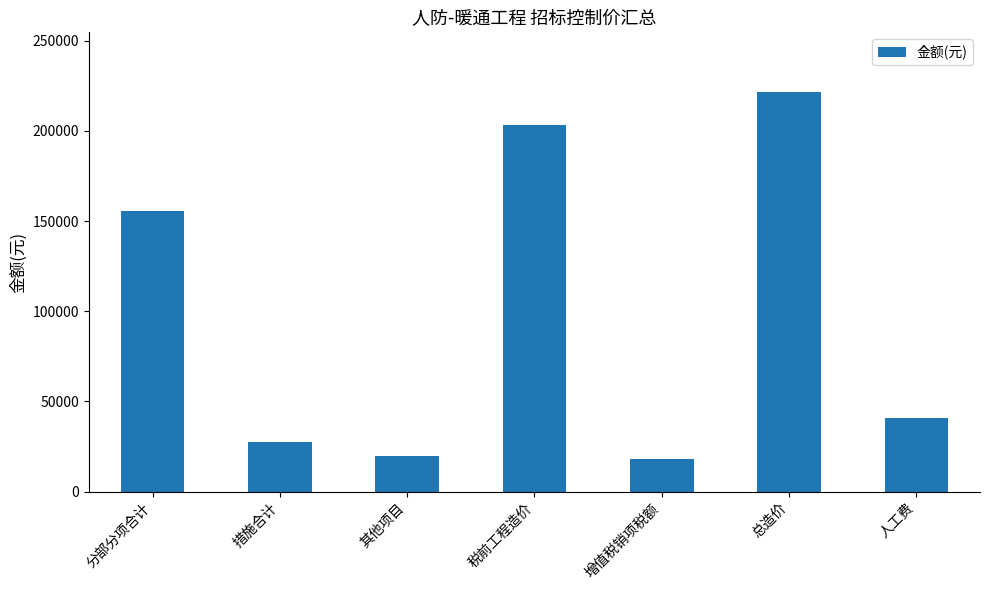

What is the maximum value shown in the chart?

221410.2